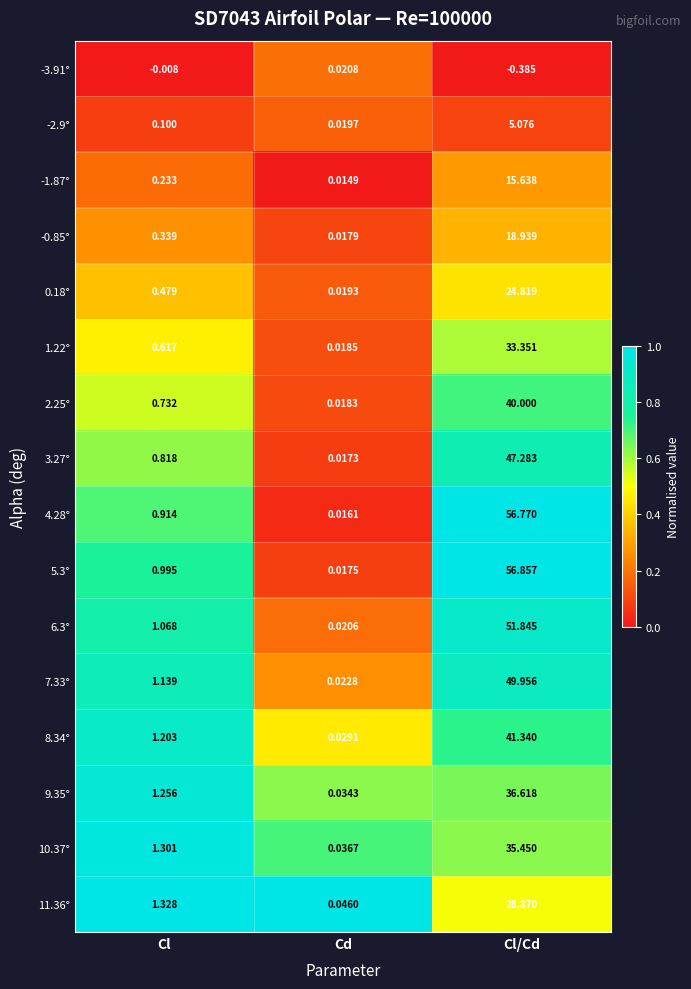

At which category does the chart reach its peak across all series?

Cl/Cd